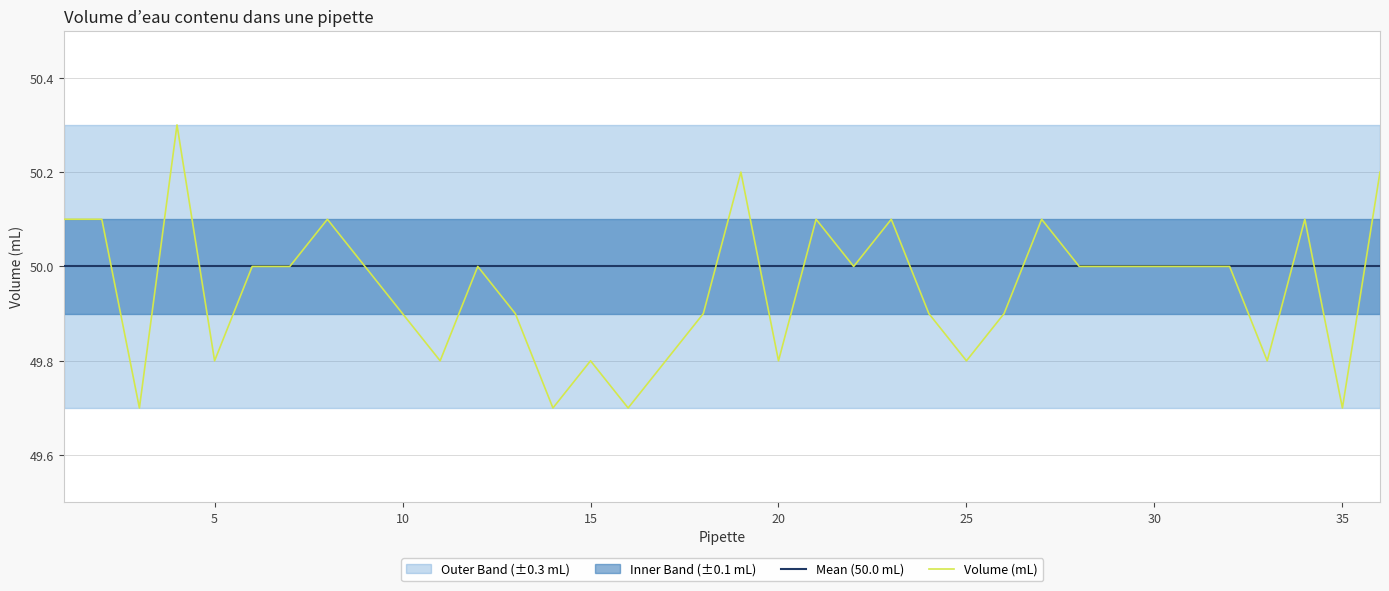

Which series has the largest range (max minus min)?

Volume (mL)